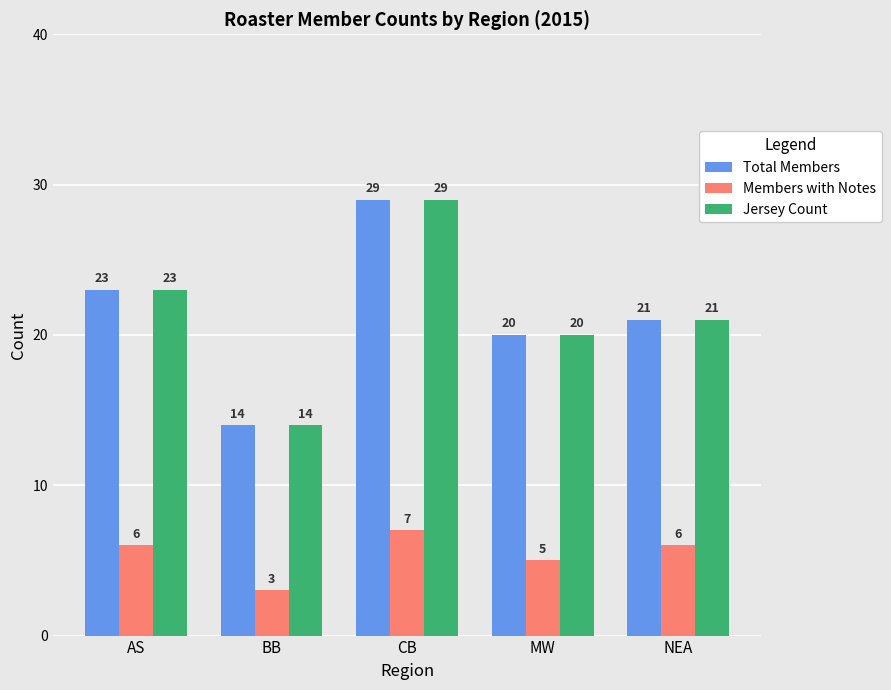

What is the spread (max minus min) of values at NEA?

15